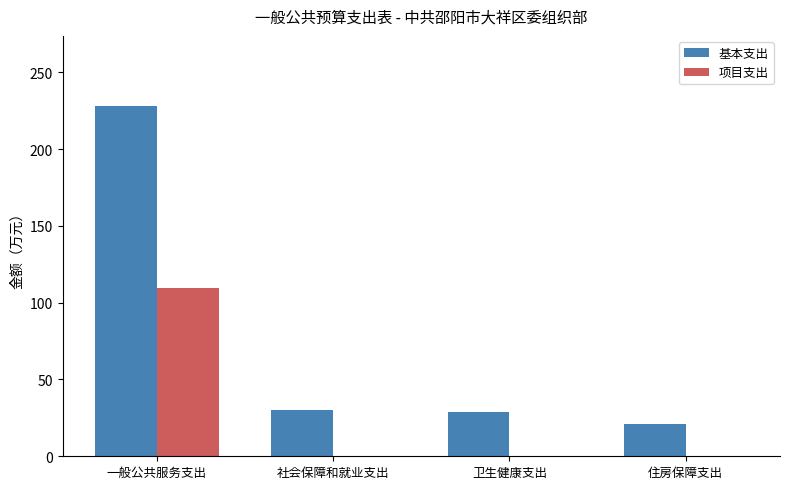

What are all the series names shown in the legend?

基本支出, 项目支出